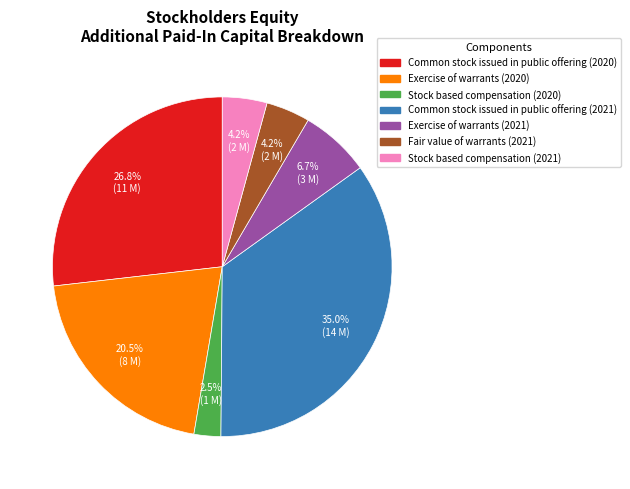

What is the ratio of the value at Fair value of warrants (2021) to the value at Stock based compensation (2021)?

1.0